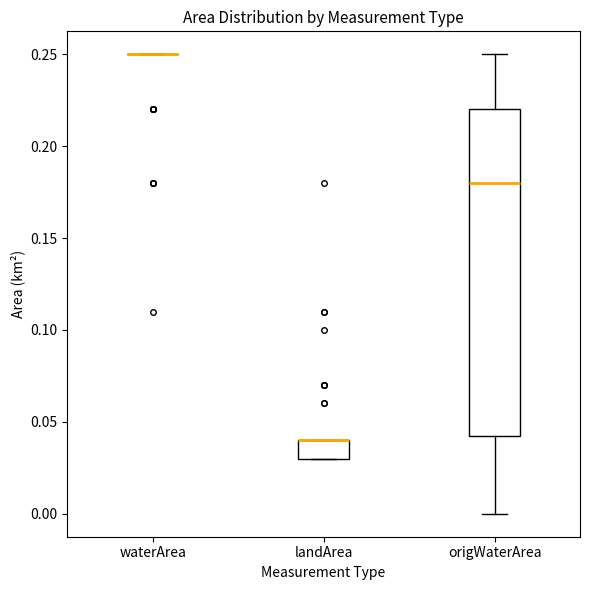

Where is the lower edge of the box for landArea on the y-axis? The values are not printed on the chart, so give them approximately, as read against the axis.

0.030